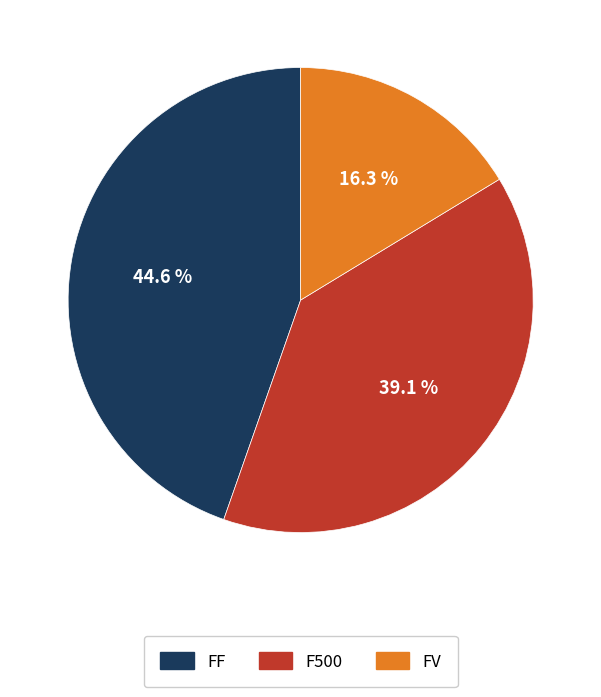

What is the largest slice in the pie chart?

FF